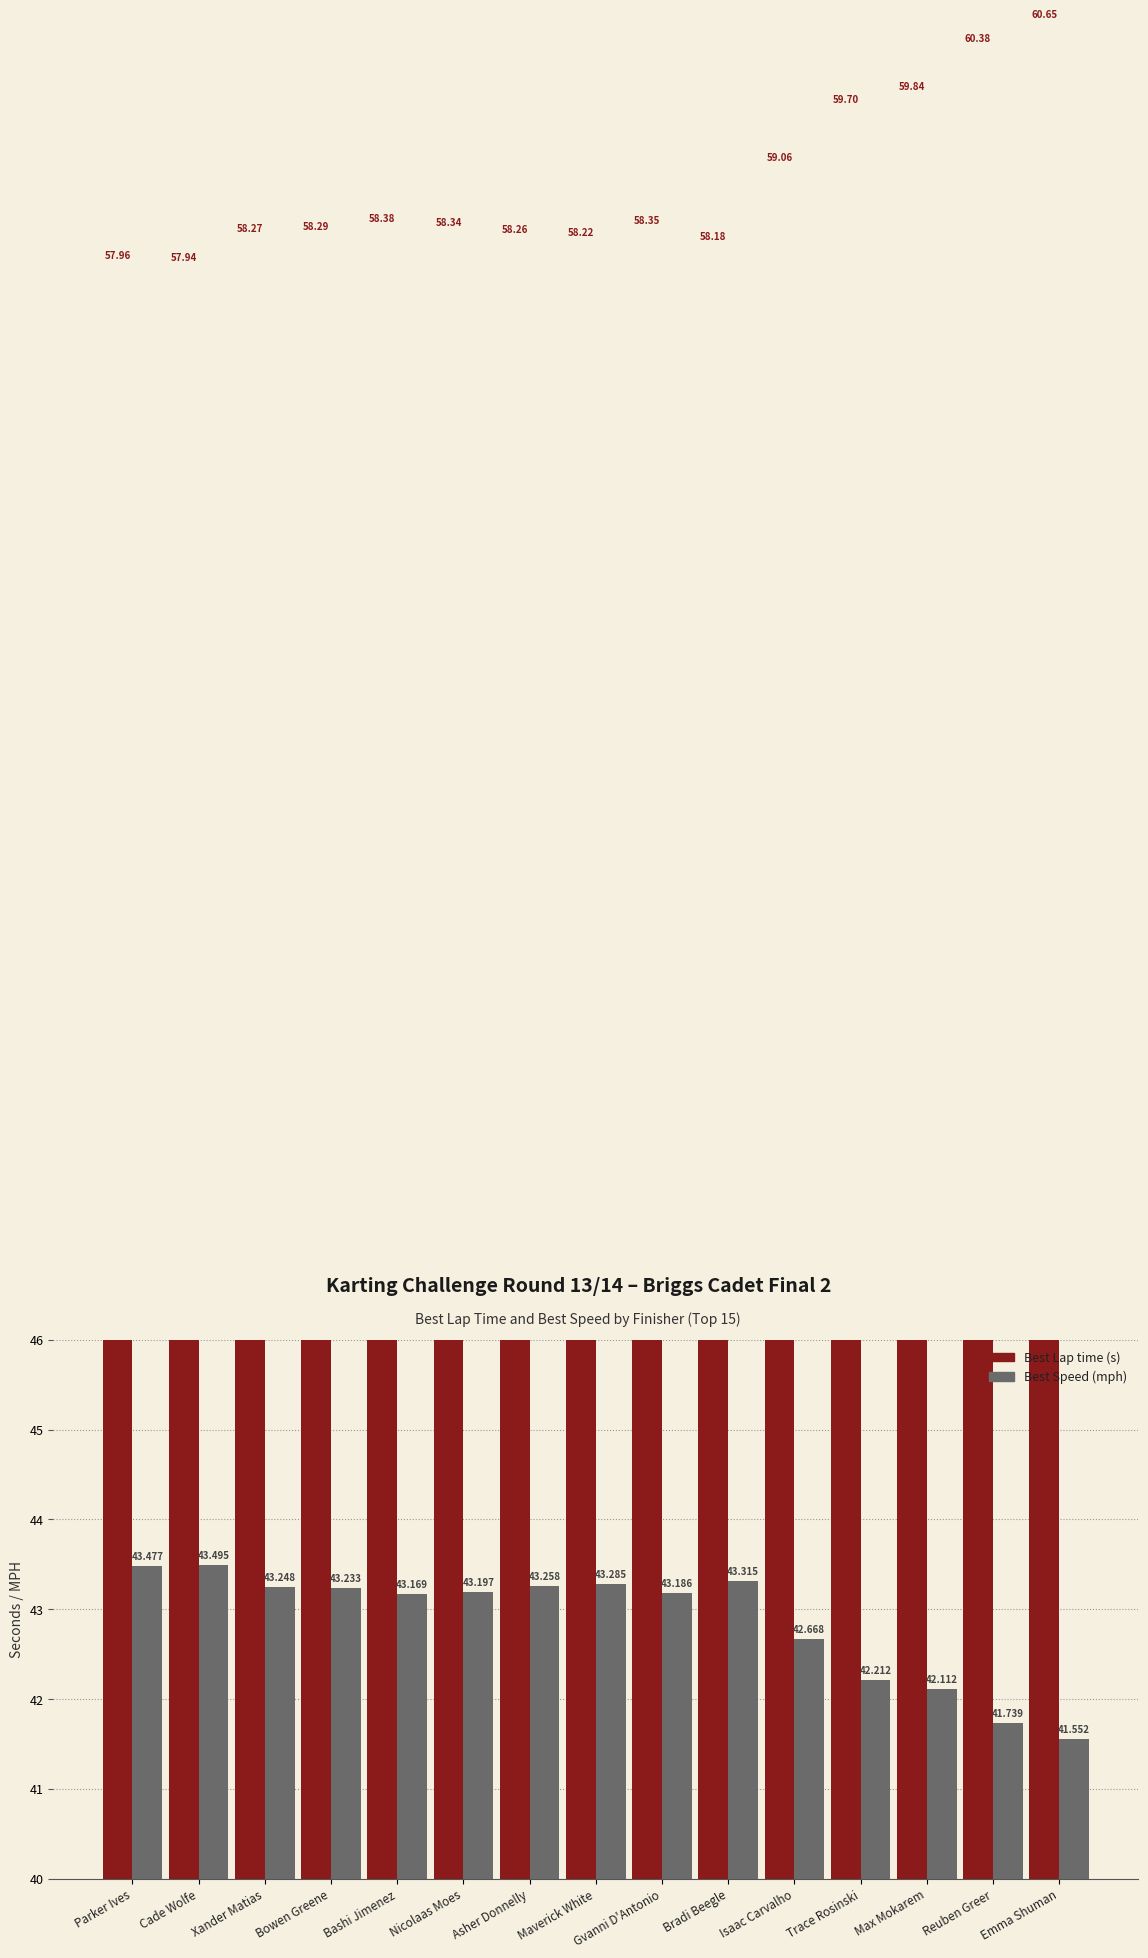

True or false: Best Lap time has a value of 83.6 at Isaac Carvalho.

False